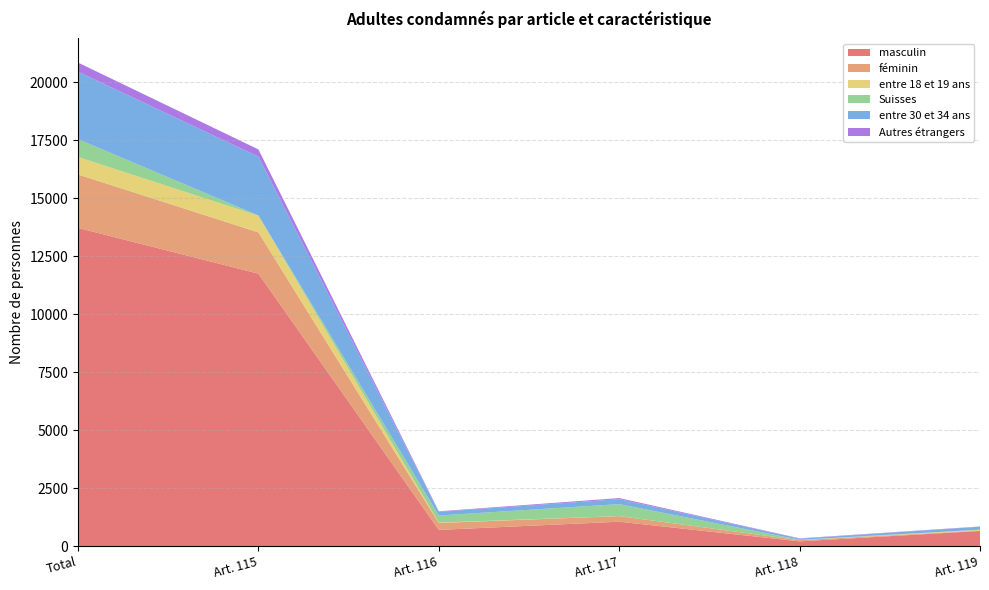

Reading left to right, extract all data points from this chart.

masculin: 13728	11754	705	1058	211	659
féminin: 2303	1781	299	241	50	18
entre 18 et 19 ans: 755	717	15	2	1	36
Suisses: 768	9	306	515	17	0
entre 30 et 34 ans: 2909	2540	158	214	47	126
Autres étrangers: 393	310	23	47	15	13